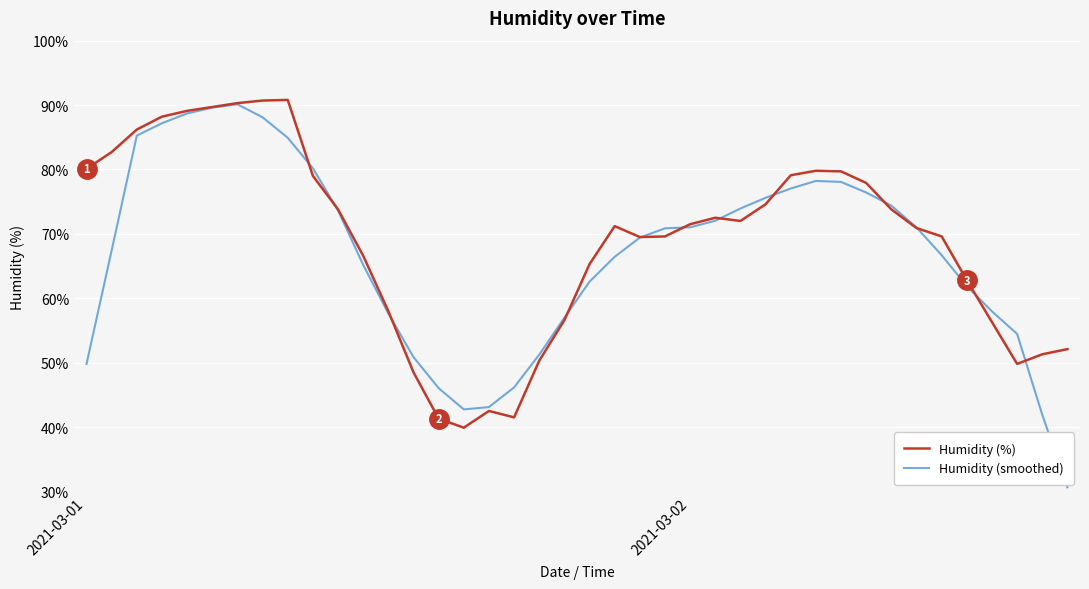

What is the greatest value displayed?

90.8